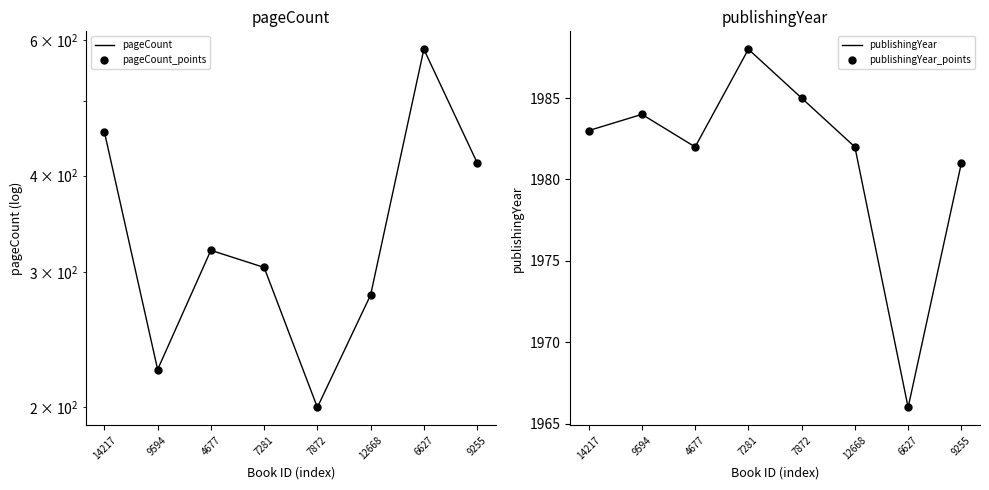

What is the average value of the pageCount series?

340